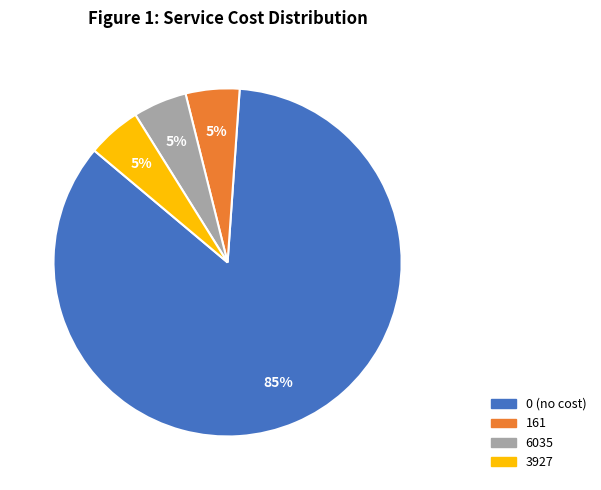

To the nearest percent, what is the difference between the largest and smallest slice percentages?

80%